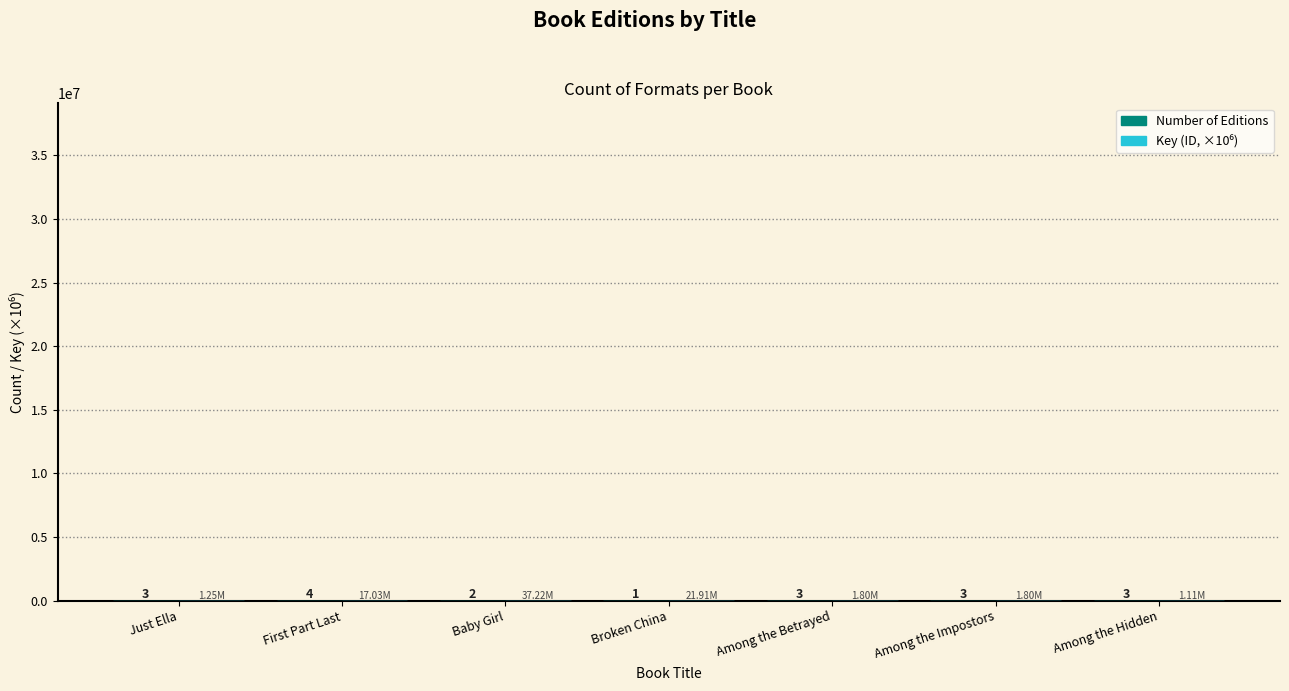

At which category is the sum across all series the highest?

Baby Girl